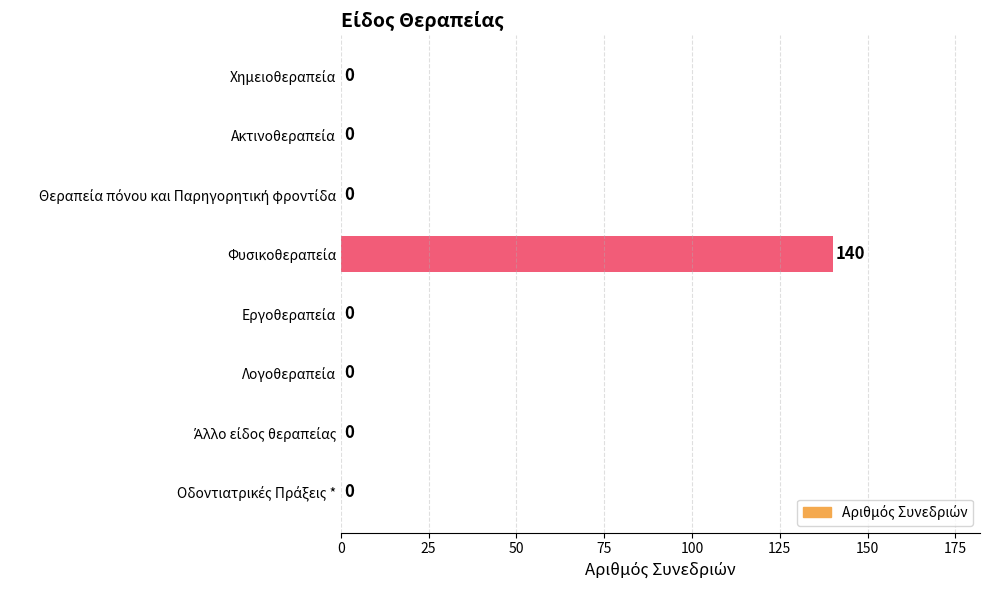

What is the greatest value displayed?

140